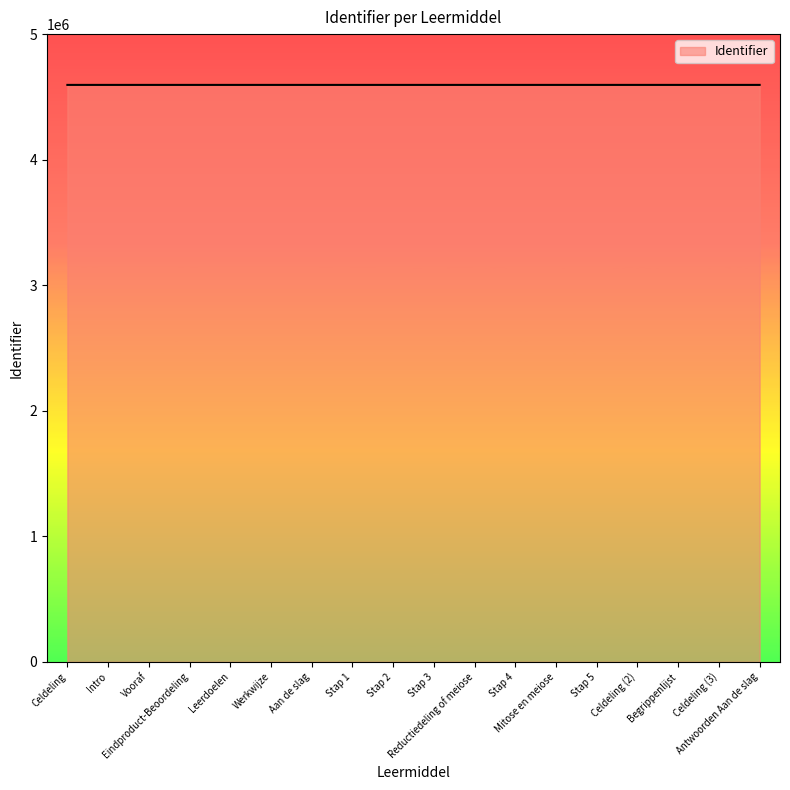

The chart shows a value of 4595445 at Intro. True or false?

True